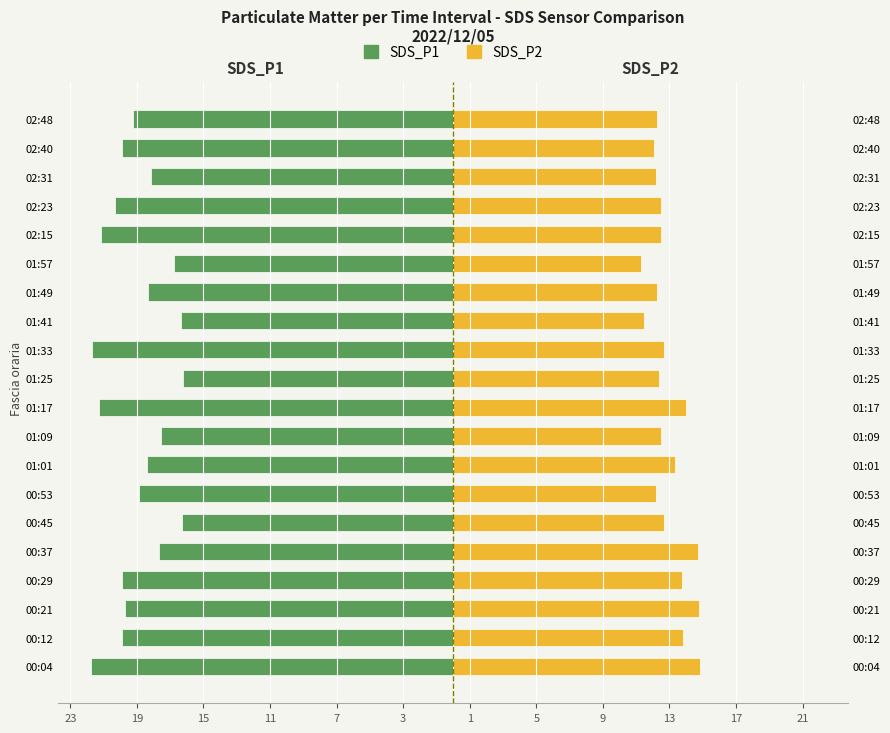

Reading left to right, extract all data points from this chart.

SDS_P1: -21.7	-19.9	-19.7	-19.9	-17.7	-16.3	-18.9	-18.4	-17.5	-21.3	-16.2	-21.7	-16.4	-18.3	-16.8	-21.2	-20.3	-18.1	-19.9	-19.2
SDS_P2: 14.8	13.8	14.8	13.7	14.7	12.7	12.2	13.3	12.5	14.0	12.4	12.7	11.5	12.3	11.3	12.5	12.5	12.2	12.1	12.2